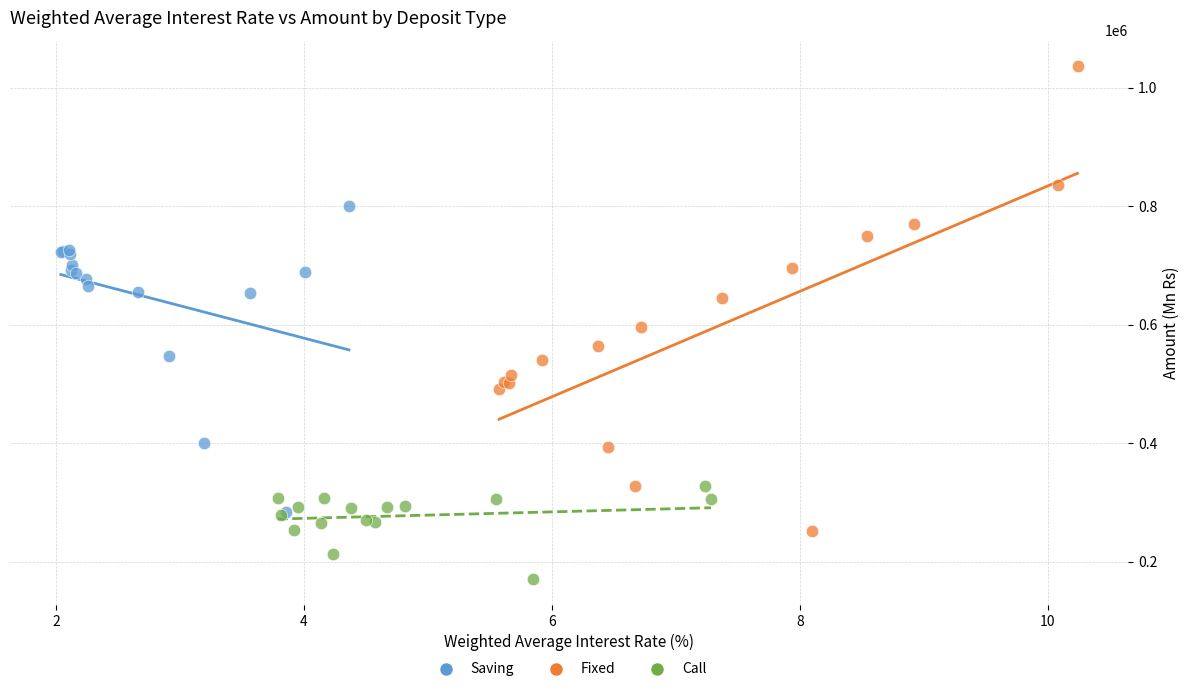

Which series contains the highest Y value?

Fixed